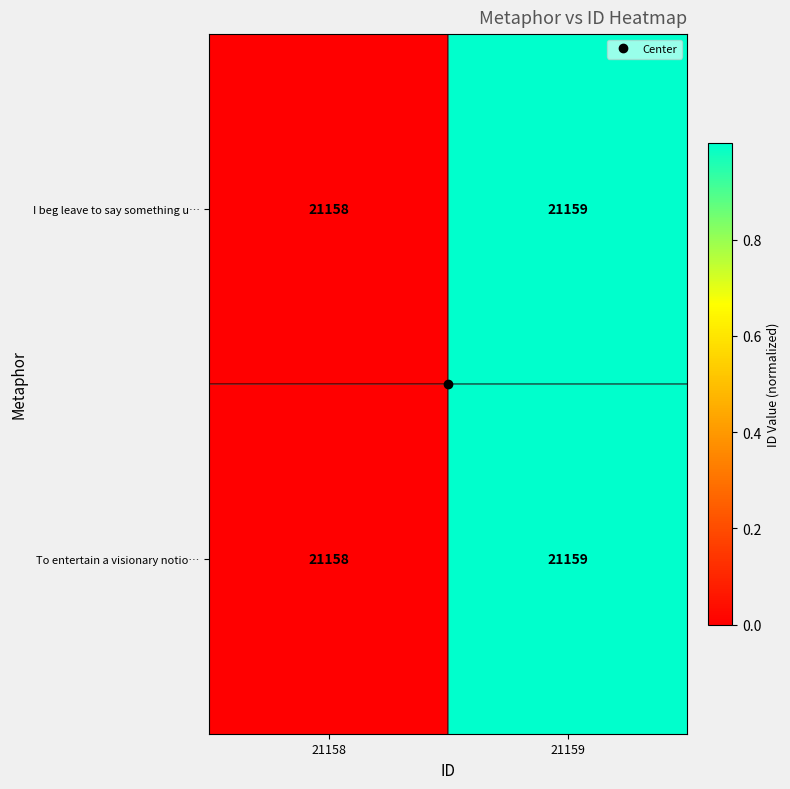

What is the total value across all series at 21158?

42316